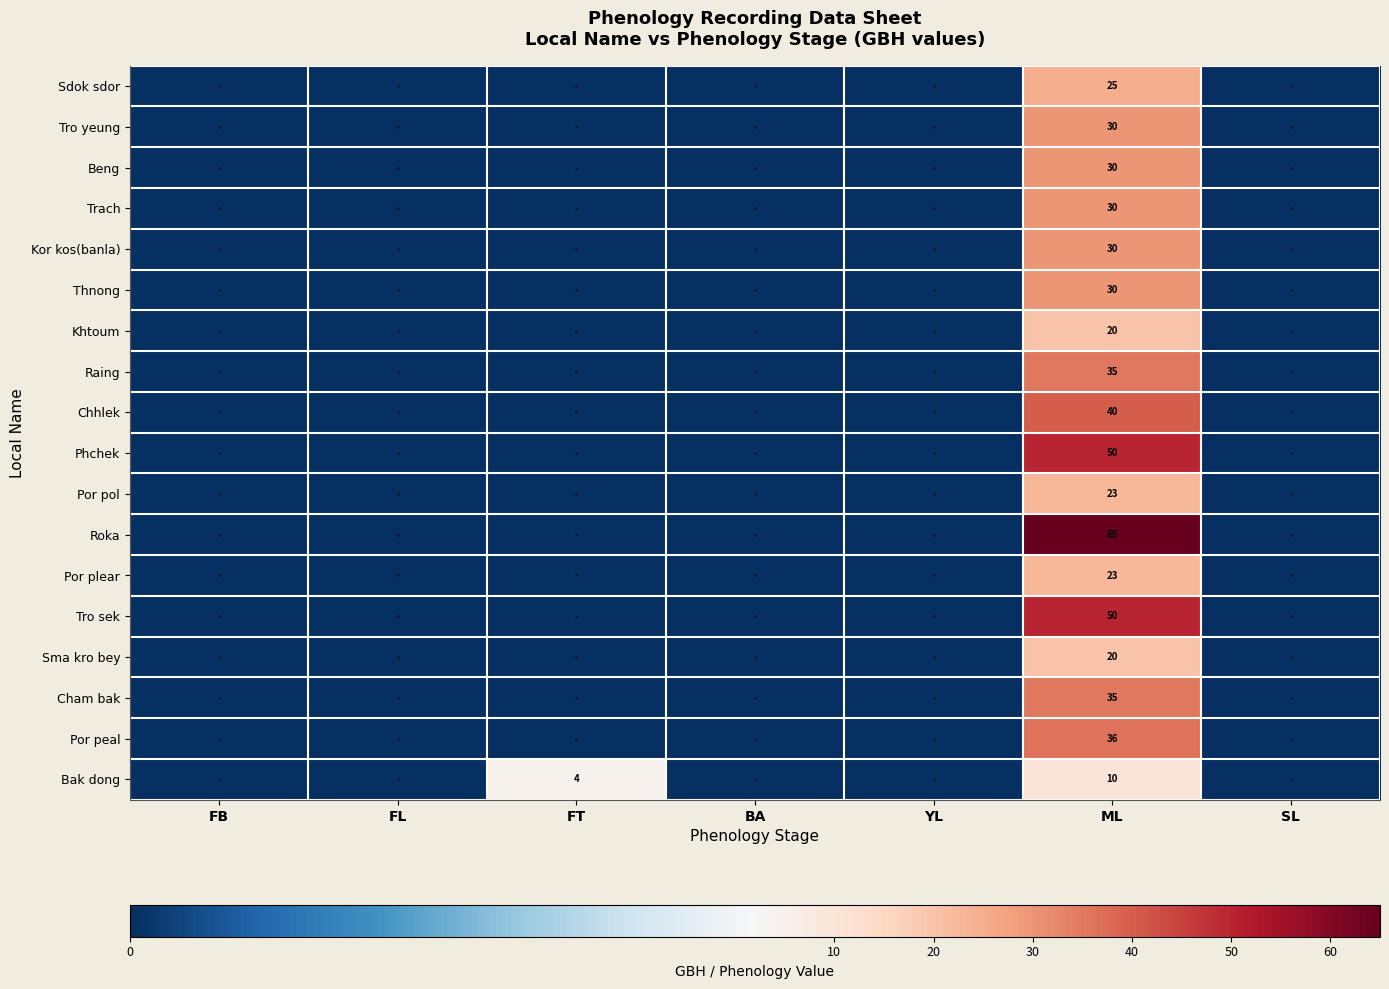

True or false: Raing has a value of 35 at ML.

True